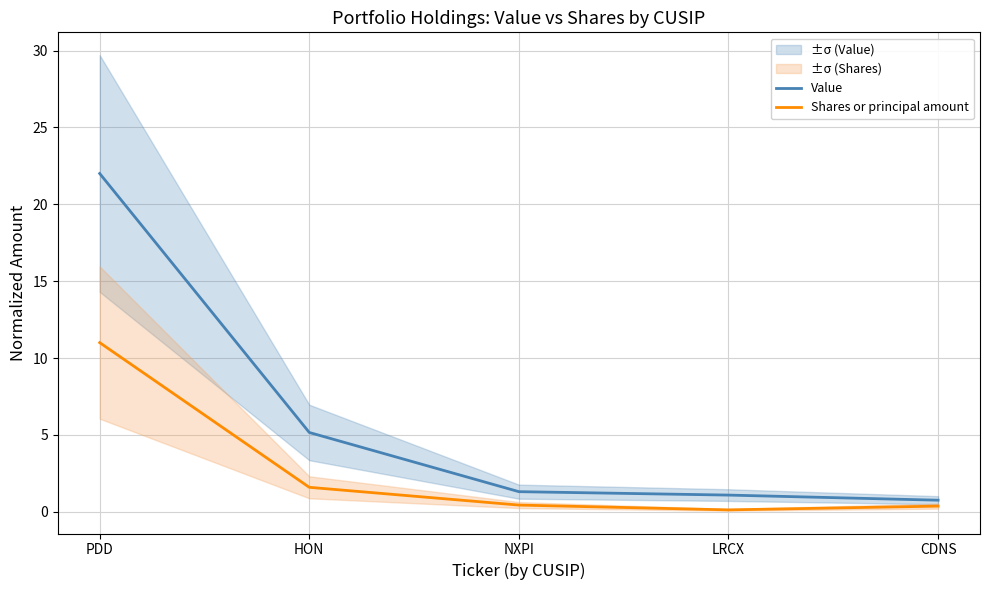

At how many categories does at least one series exceed 4?

2